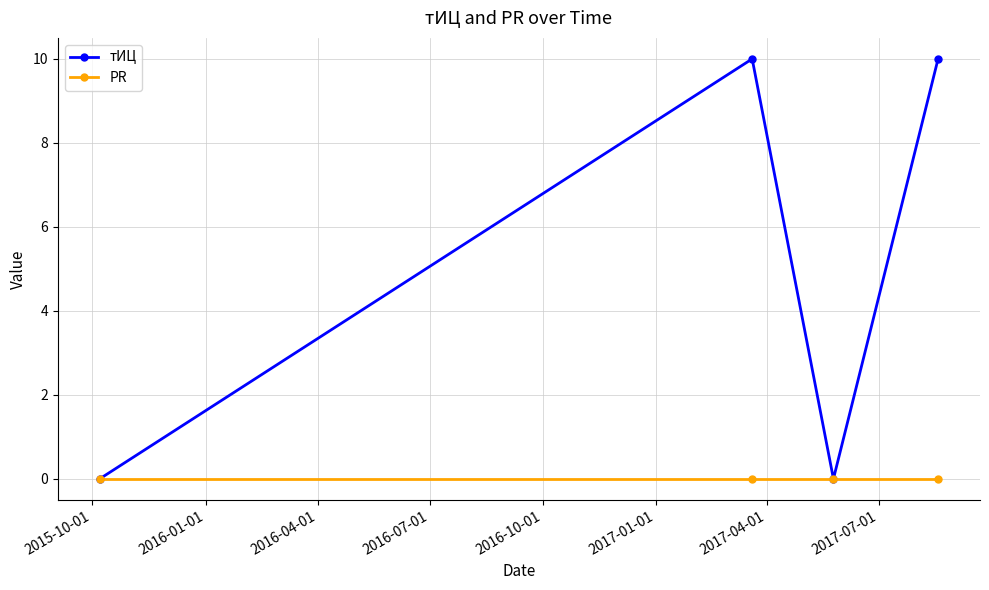

How many data points in тИЦ are less than 10?

2